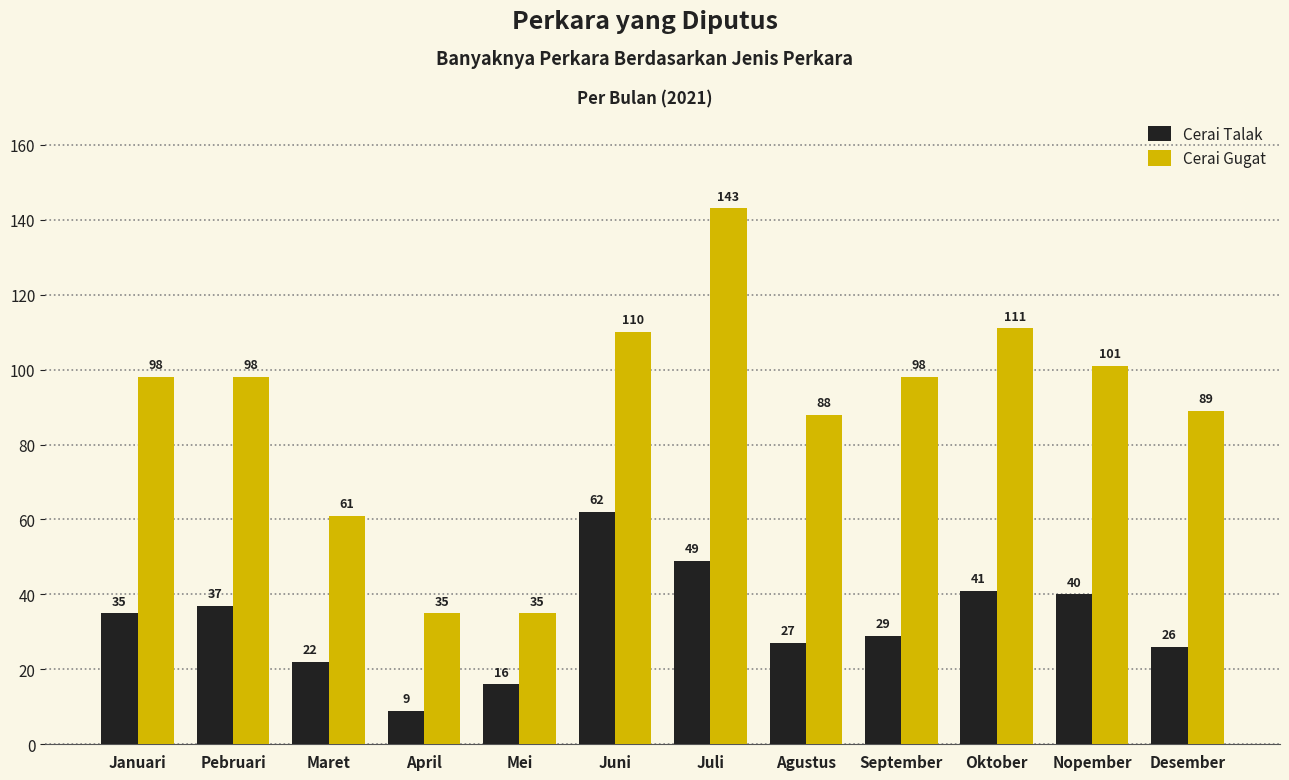

Is the value of Cerai Gugat at September greater than the value of Cerai Talak at Agustus?

Yes